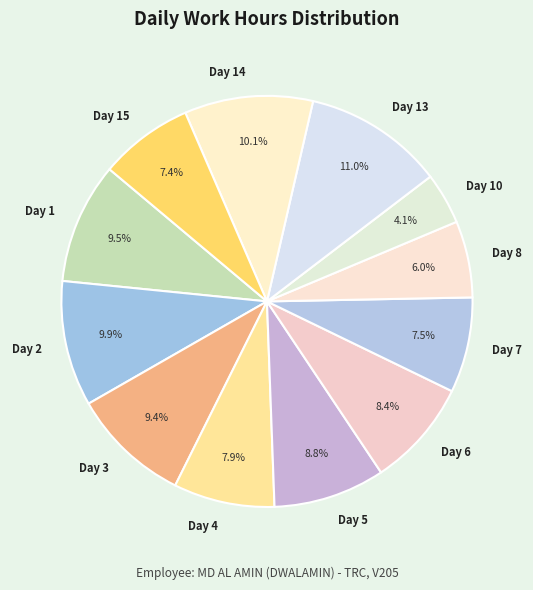

How many slices are in this pie chart?

12